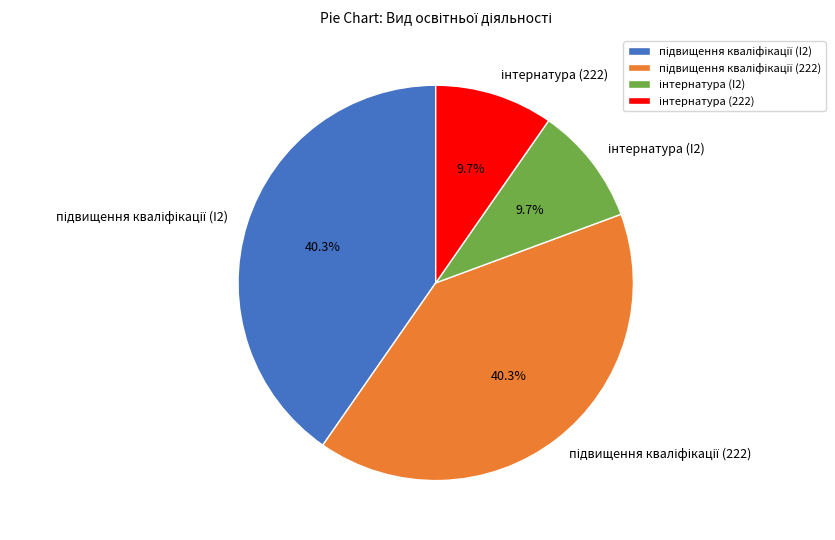

To the nearest percent, what is the difference between the largest and smallest slice percentages?

31%